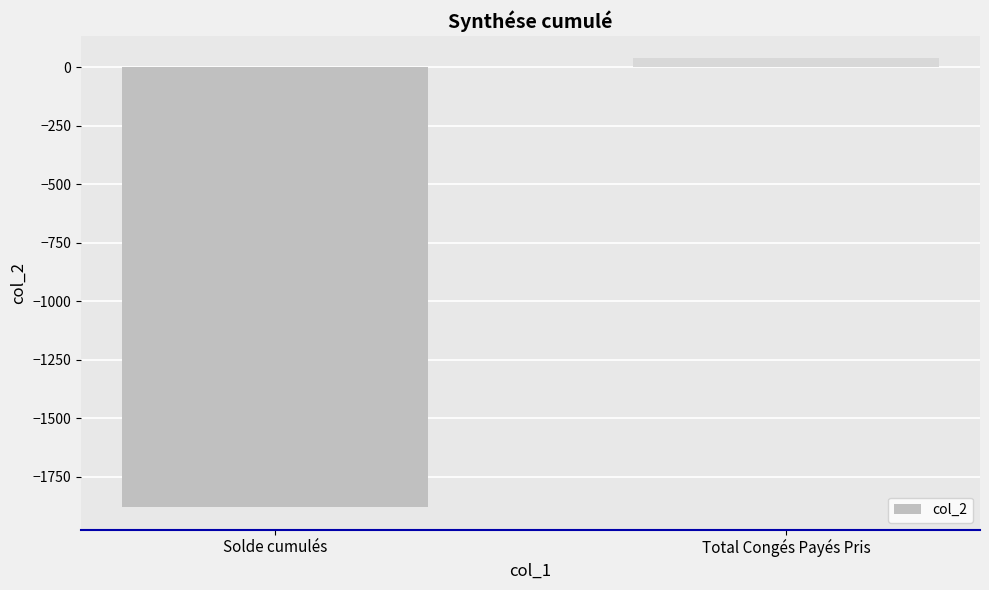

How many positive values are there?

1